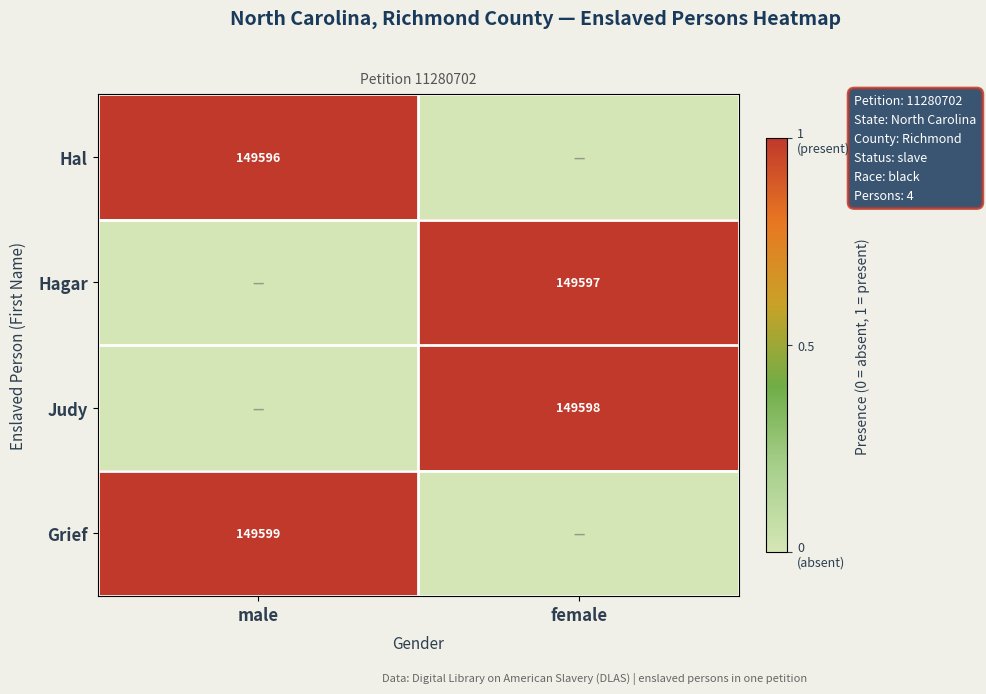

The value of Grief at male is 149599. True or false?

True